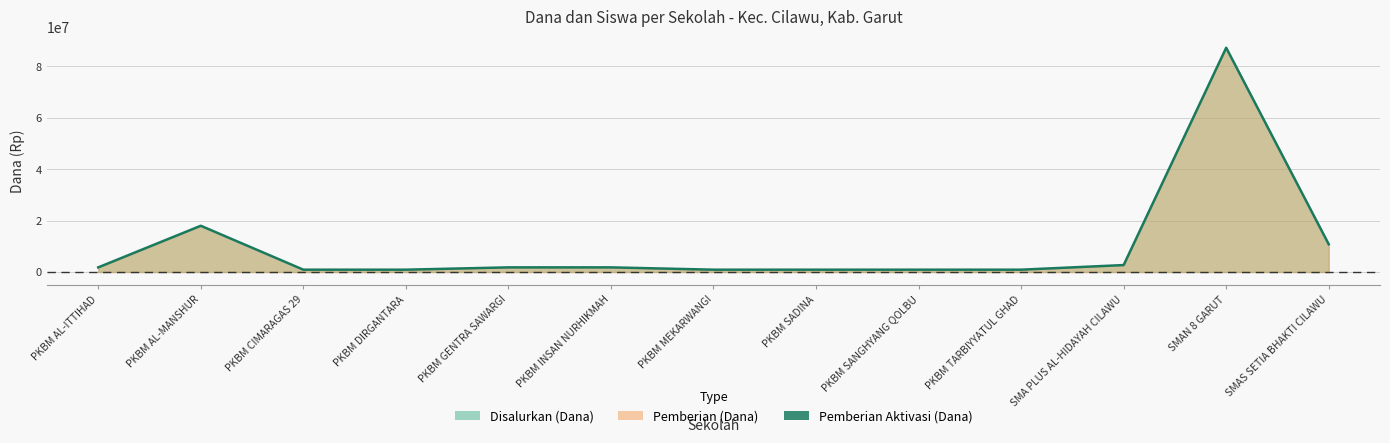

What is the label of the 12th point from the right?

PKBM AL-MANSHUR